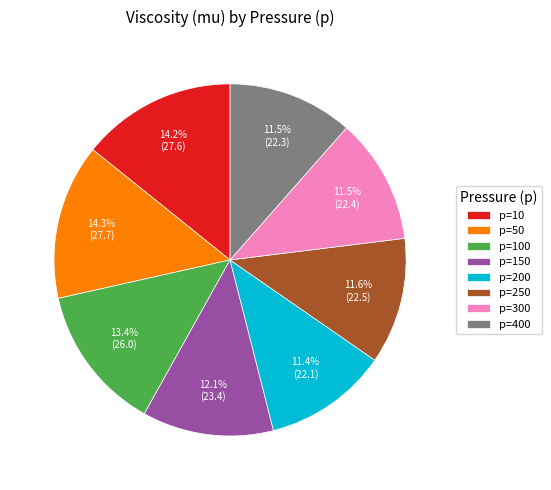

What is the ratio of the value at p=10 to the value at p=200?

1.2